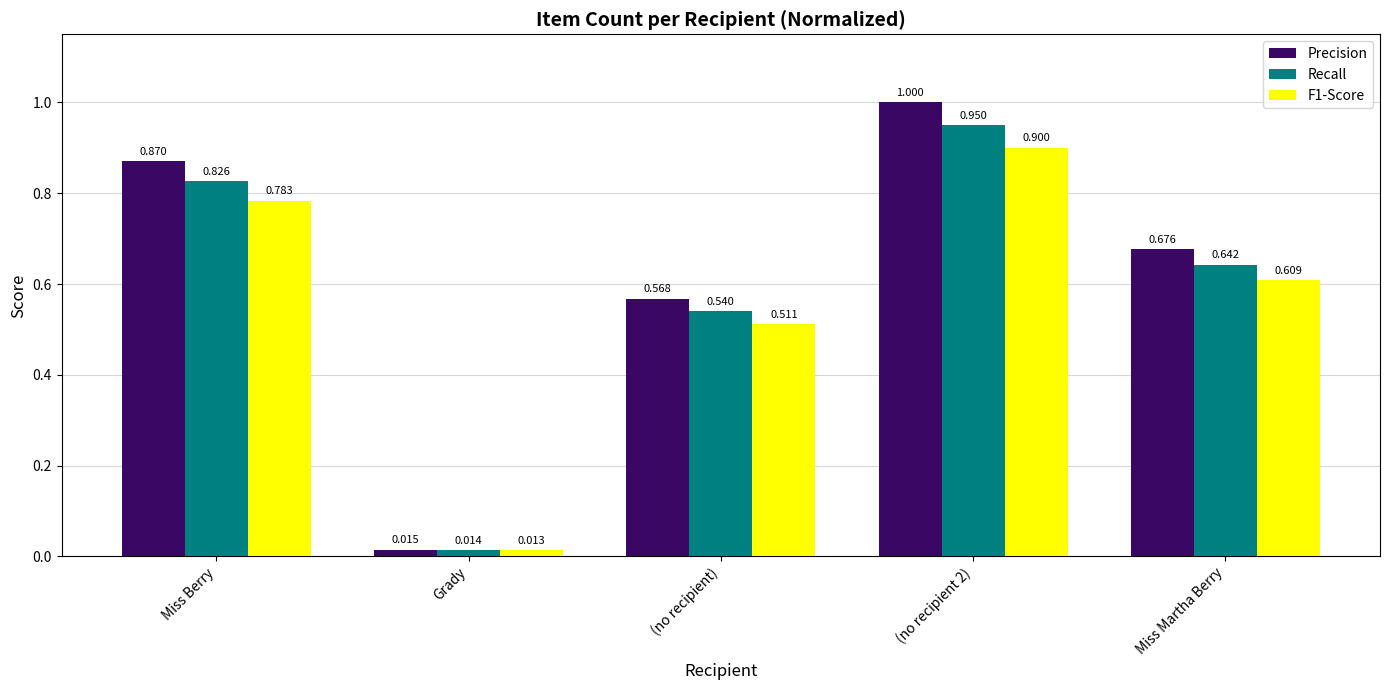

What is the sum of all Precision values?

3.1